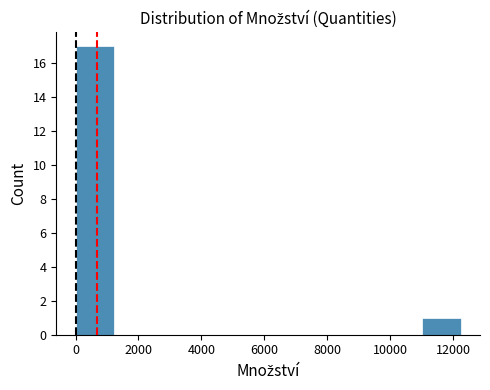

Reading left to right, transcribe this chart: for each bar, give the range it covers on the x-axis and its height. Neither the bar edges nor the heights are printed on the chart, so give them approximately, as read against the axes.

0 to 1200: 17
1200 to 2400: 0
2400 to 3600: 0
3600 to 4800: 0
4800 to 6200: 0
6200 to 7400: 0
7400 to 8600: 0
8600 to 9800: 0
9800 to 11000: 0
11000 to 12200: 1